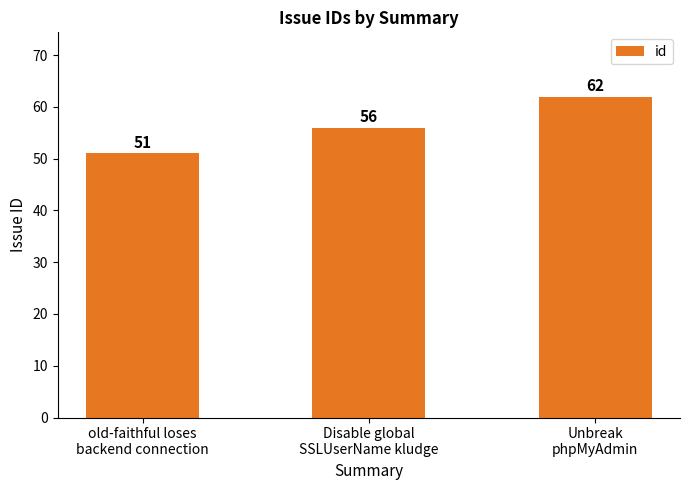

How many bars are there in total?

3